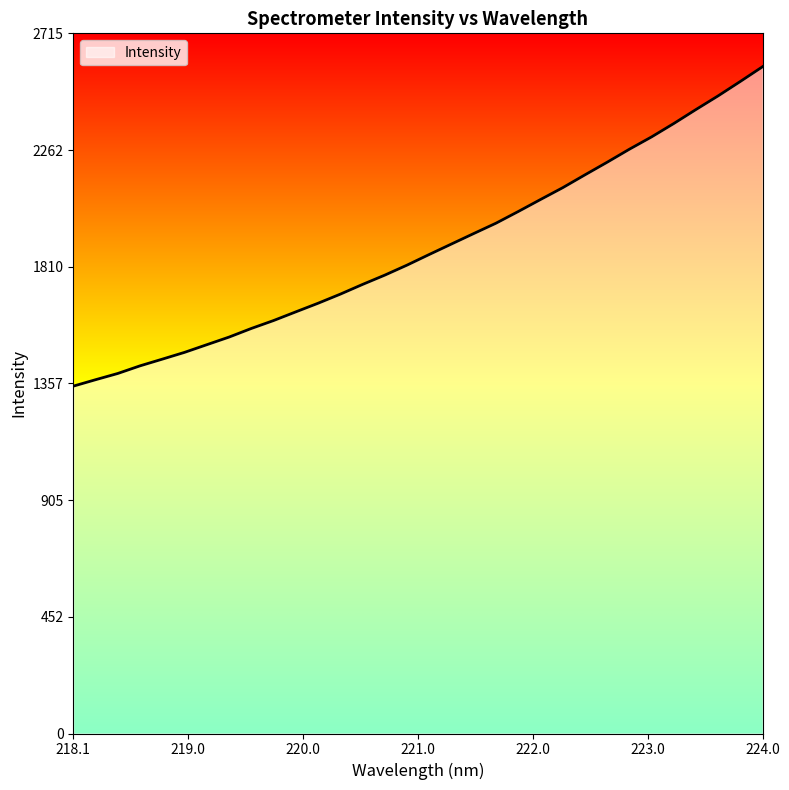

What is the greatest value displayed?

2585.5